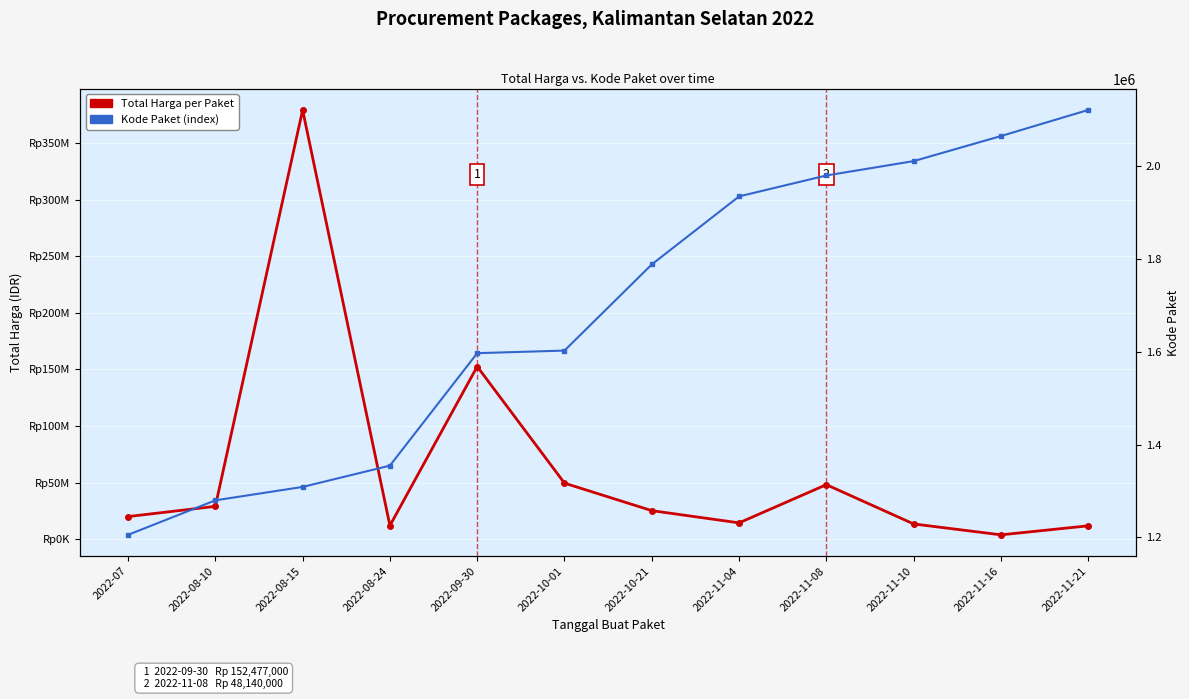

Is the value of Total Harga at 2022-09-30 greater than the value of Kode Paket at 2022-10-01?

Yes